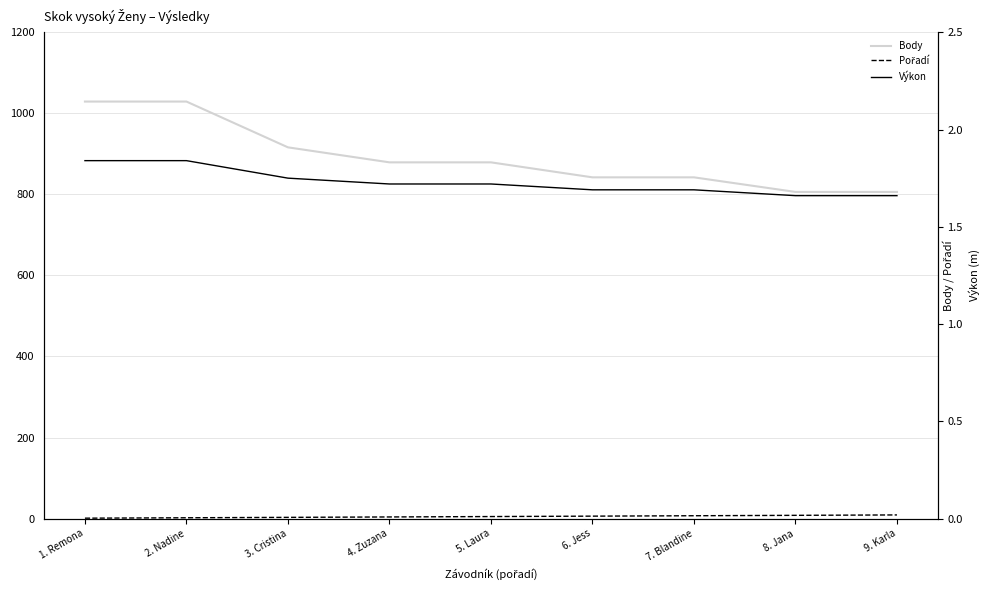

True or false: Pořadí and Body cross at least once.

False